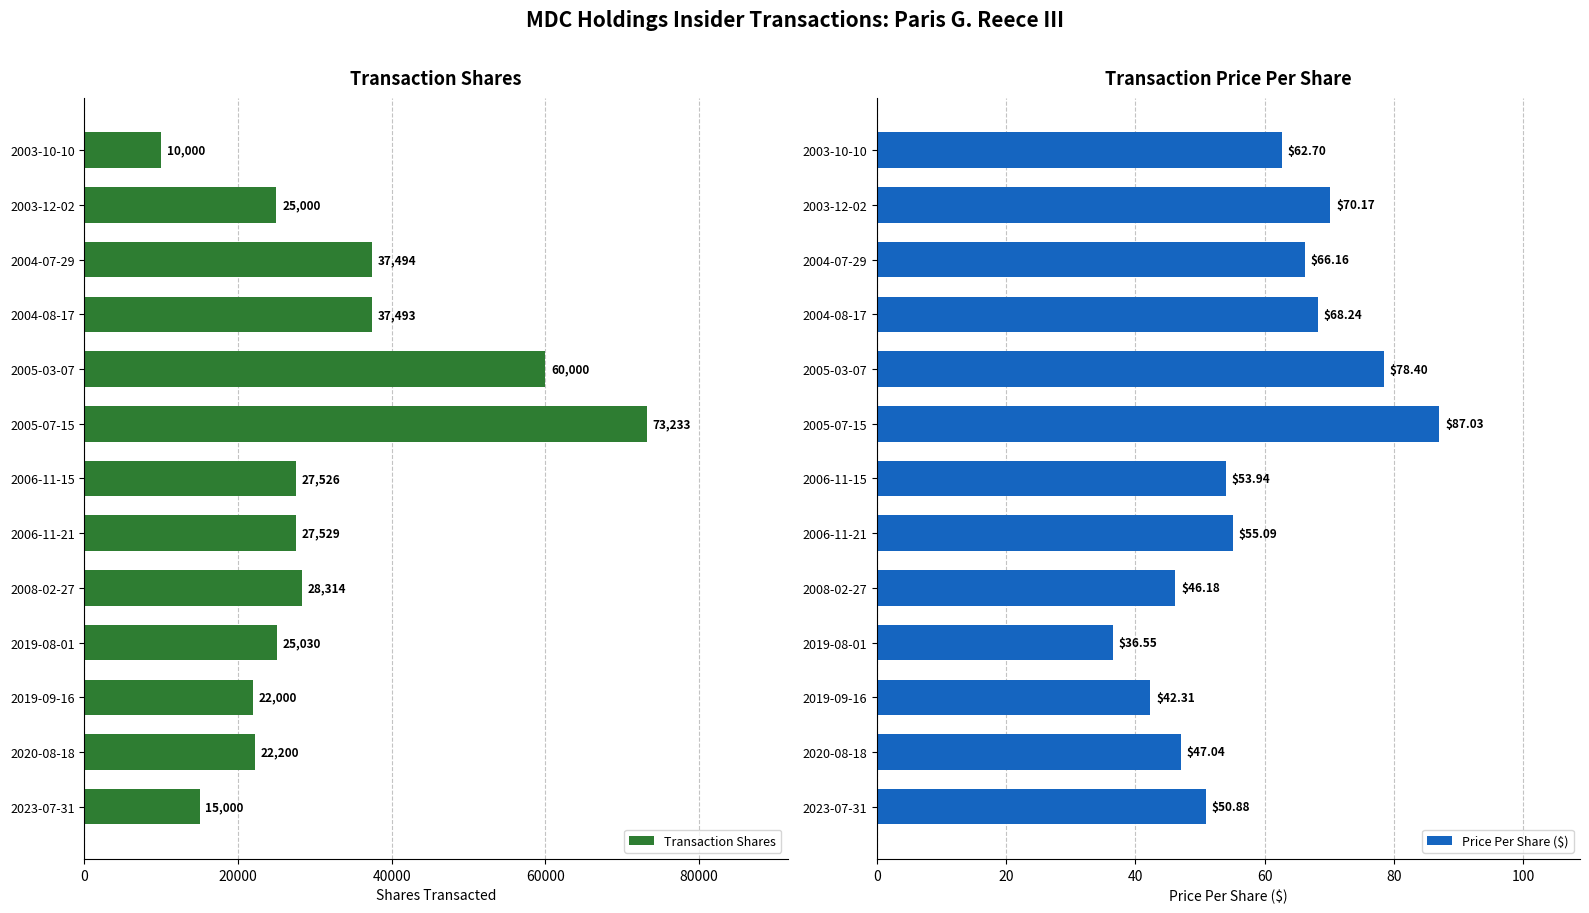

What is the minimum value for Transaction Shares?

10000